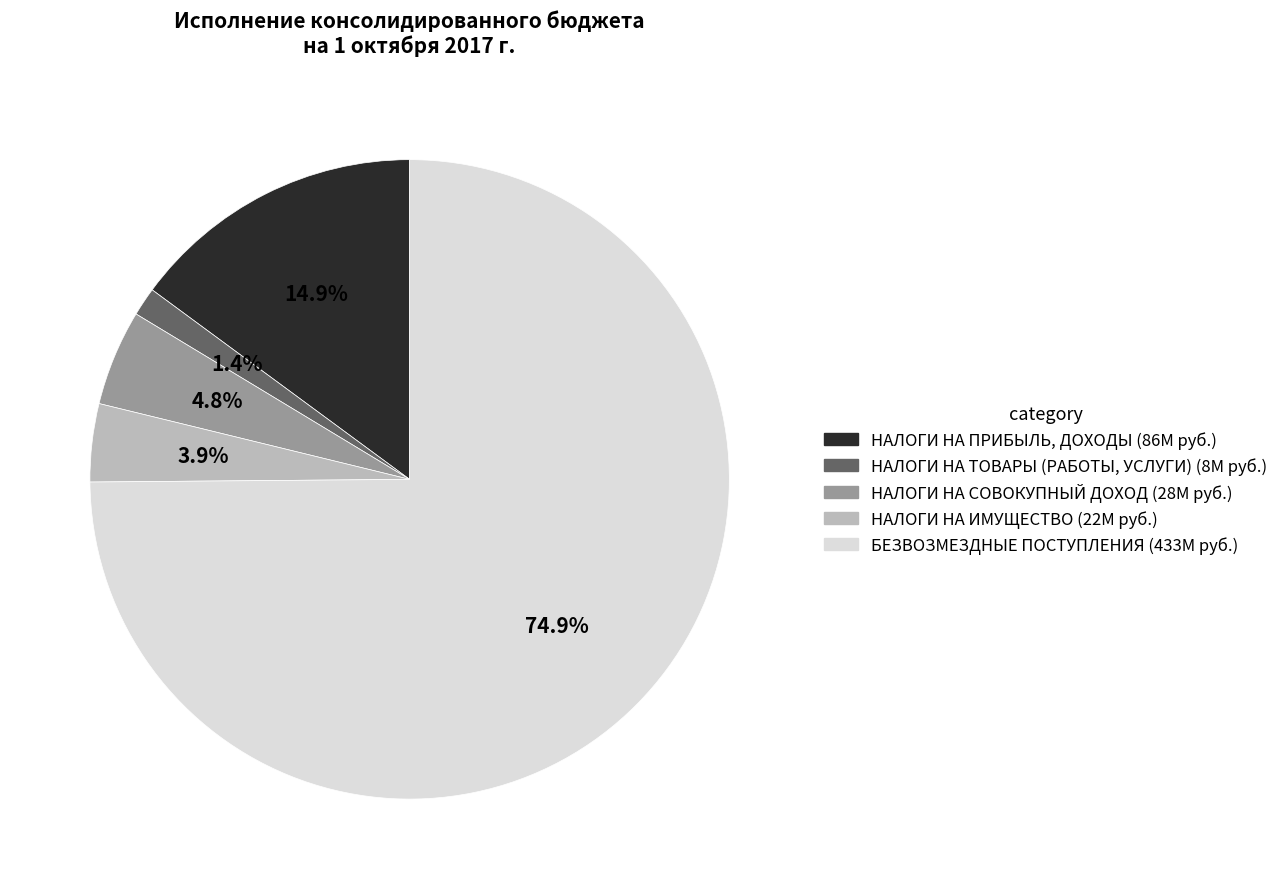

What is the smallest slice in the pie chart?

НАЛОГИ НА ТОВАРЫ (РАБОТЫ, УСЛУГИ)